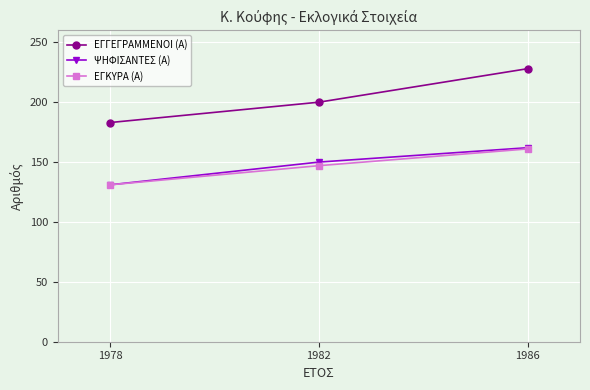

How many ΕΓΓΕΓΡΑΜΜΕΝΟΙ (Α) values are between 183 and 228?

3